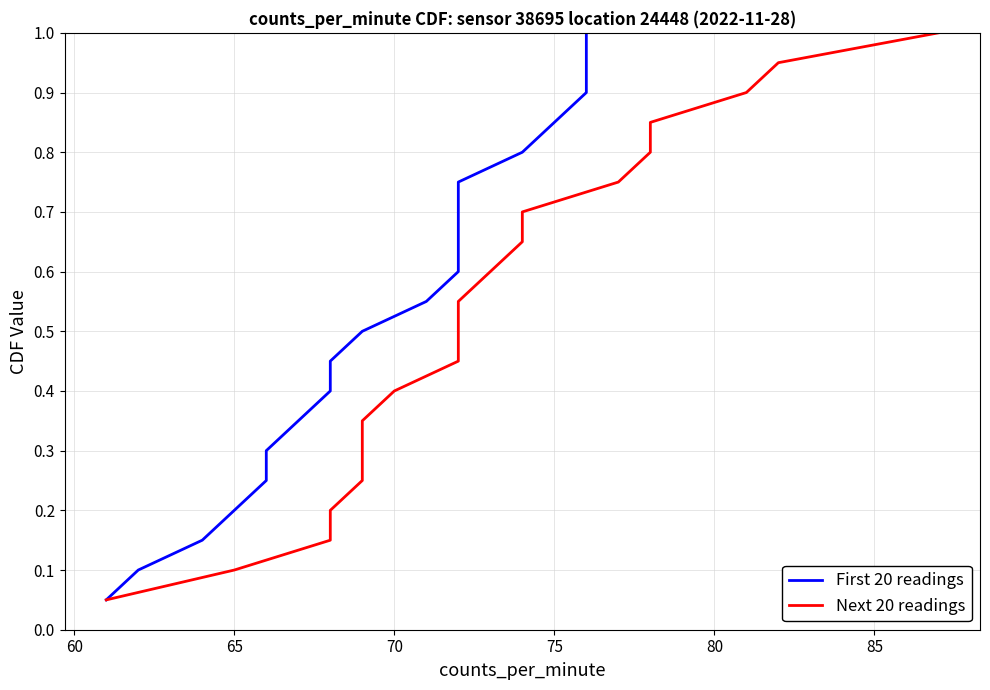

What is the difference between the maximum and minimum values in the Next 20 readings series?

0.9